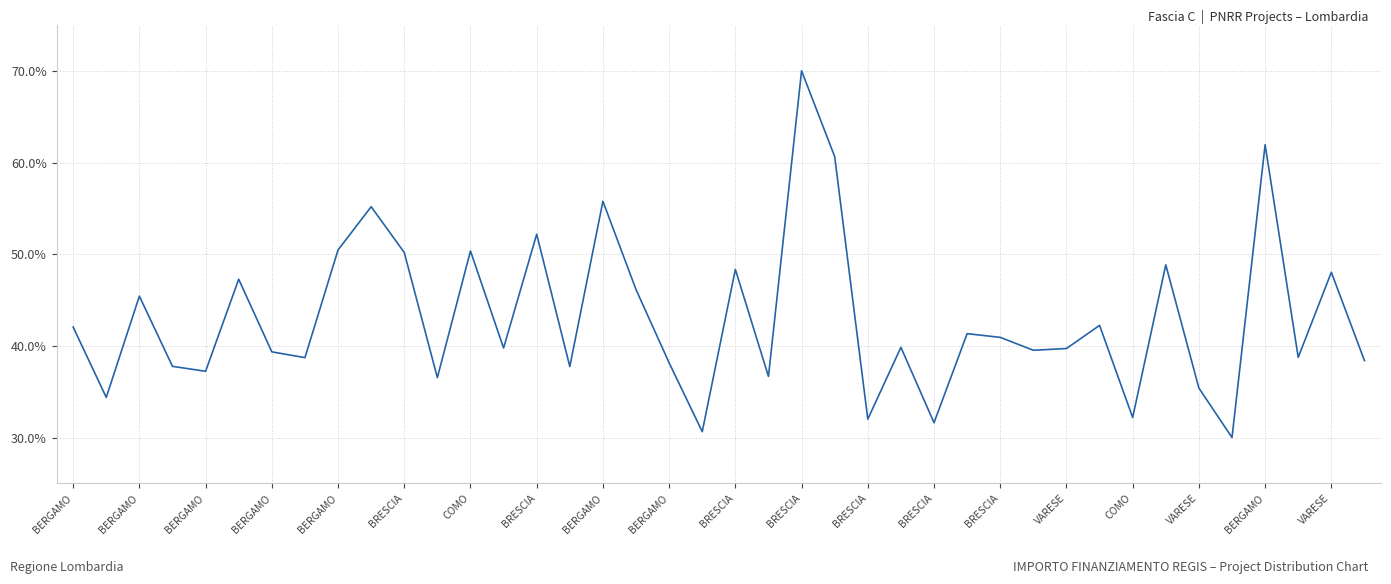

What is the difference between the maximum and minimum values?

40.0